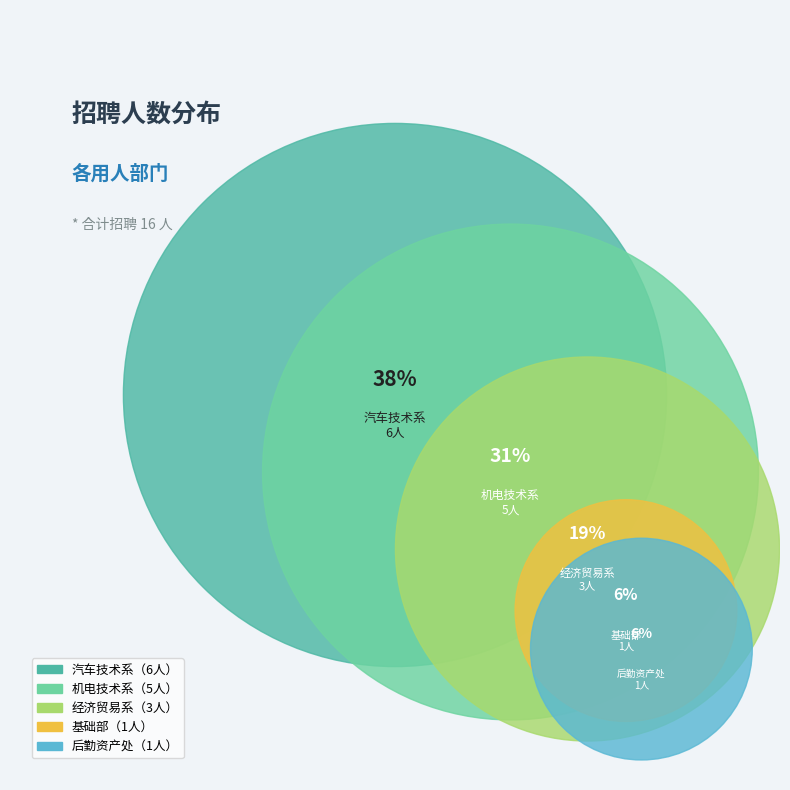

To the nearest percent, what is the difference between the largest and smallest slice percentages?

31%